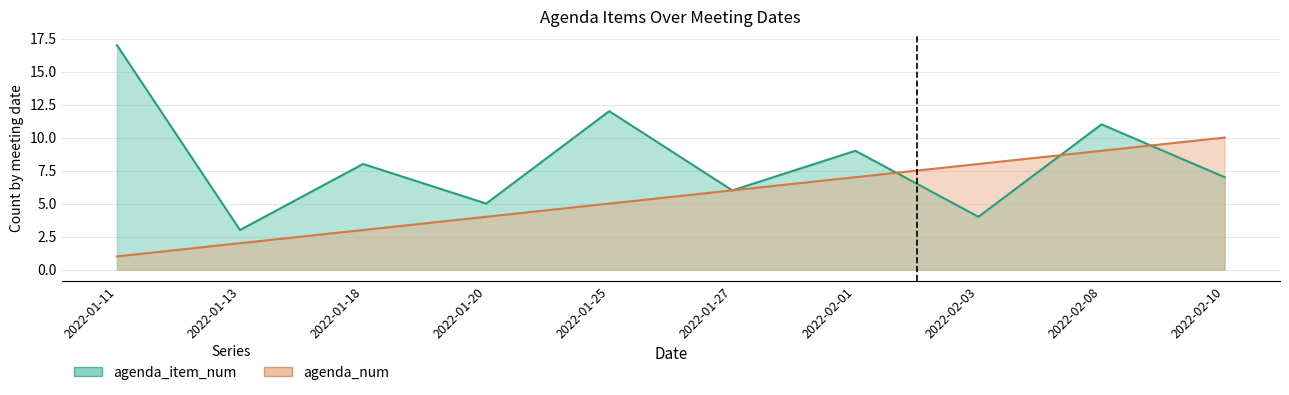

Reading right to left, what are all the values shown in this chart?

agenda_item_num: 2022-02-10=7	2022-02-08=11	2022-02-03=4	2022-02-01=9	2022-01-27=6	2022-01-25=12	2022-01-20=5	2022-01-18=8	2022-01-13=3	2022-01-11=17
agenda_num: 2022-02-10=10	2022-02-08=9	2022-02-03=8	2022-02-01=7	2022-01-27=6	2022-01-25=5	2022-01-20=4	2022-01-18=3	2022-01-13=2	2022-01-11=1